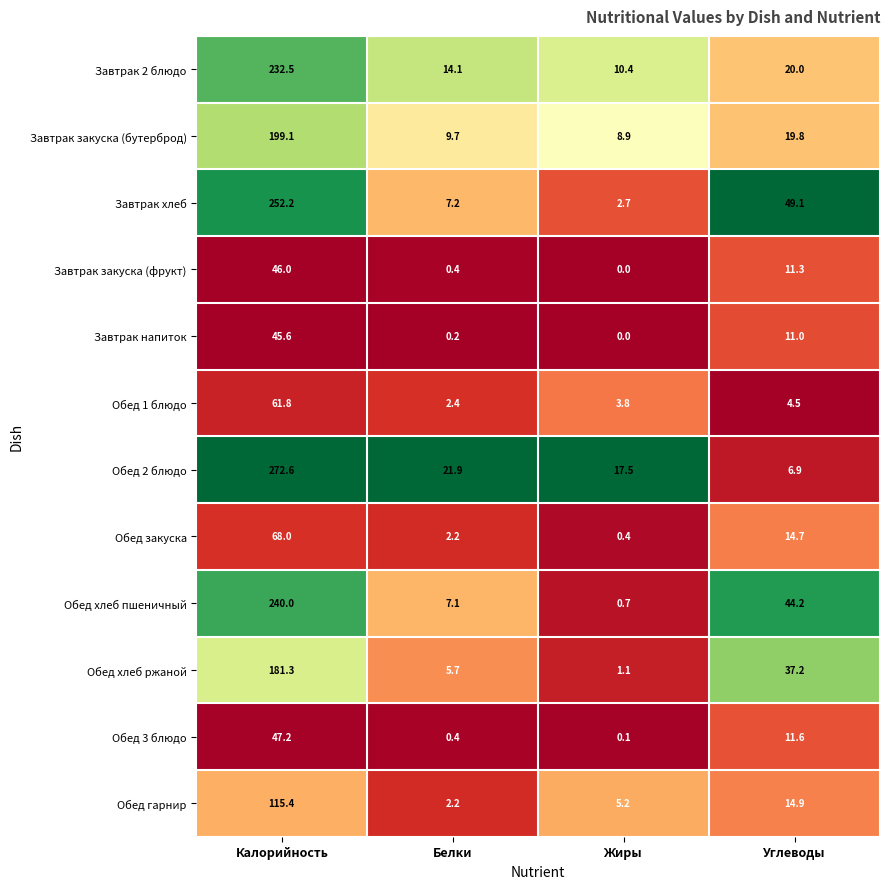

List the labels in order of Завтрак напиток value, smallest first.

Жиры, Белки, Углеводы, Калорийность